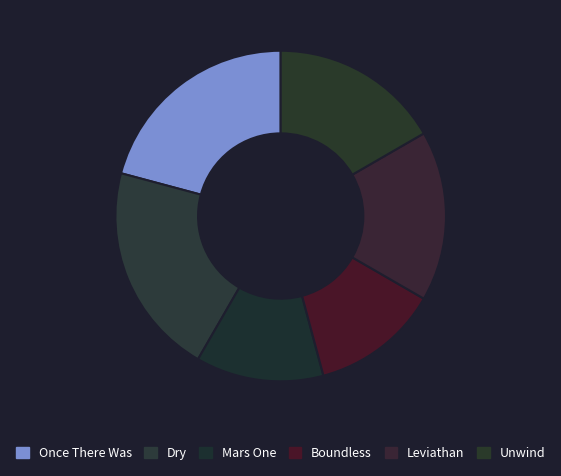

Count the number of slices in the pie.

6